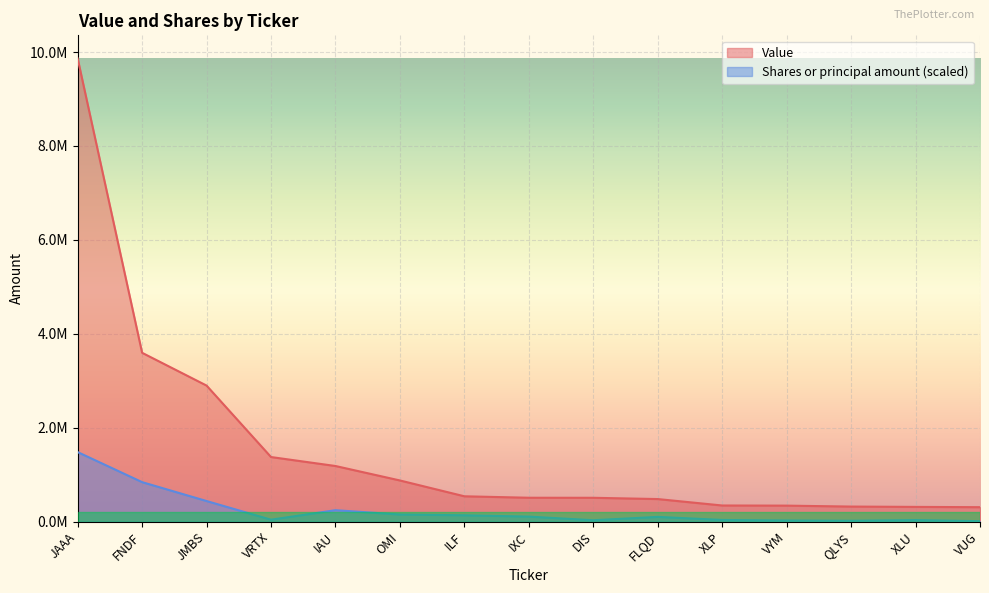

What is the sum of the Value values at XLU and VRTX?

1686000.0